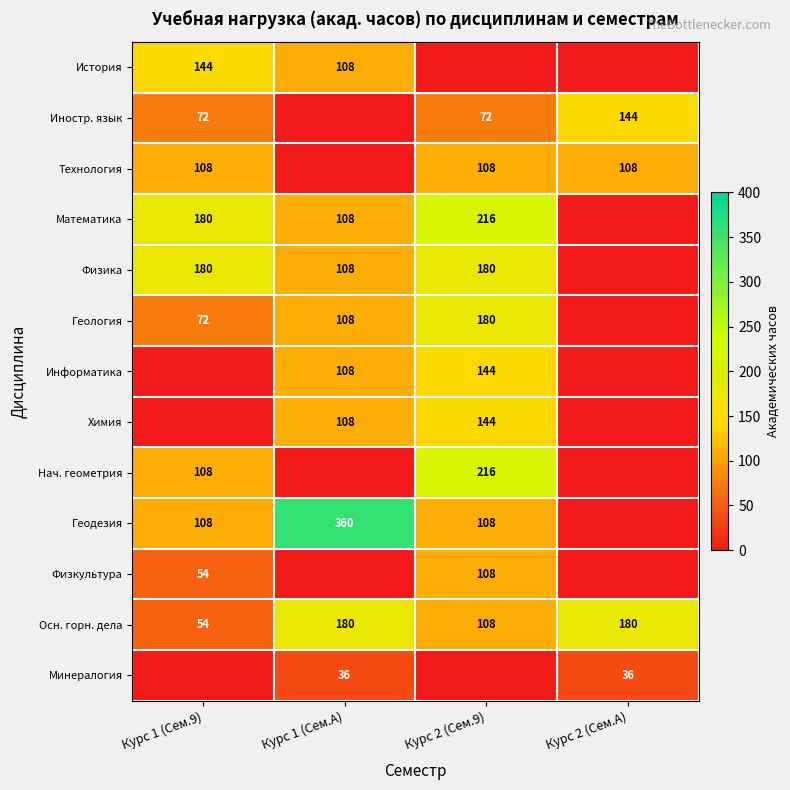

Is the value of Информатика at Курс 1 (Сем.A) greater than the value of Минералогия at Курс 2 (Сем.A)?

Yes